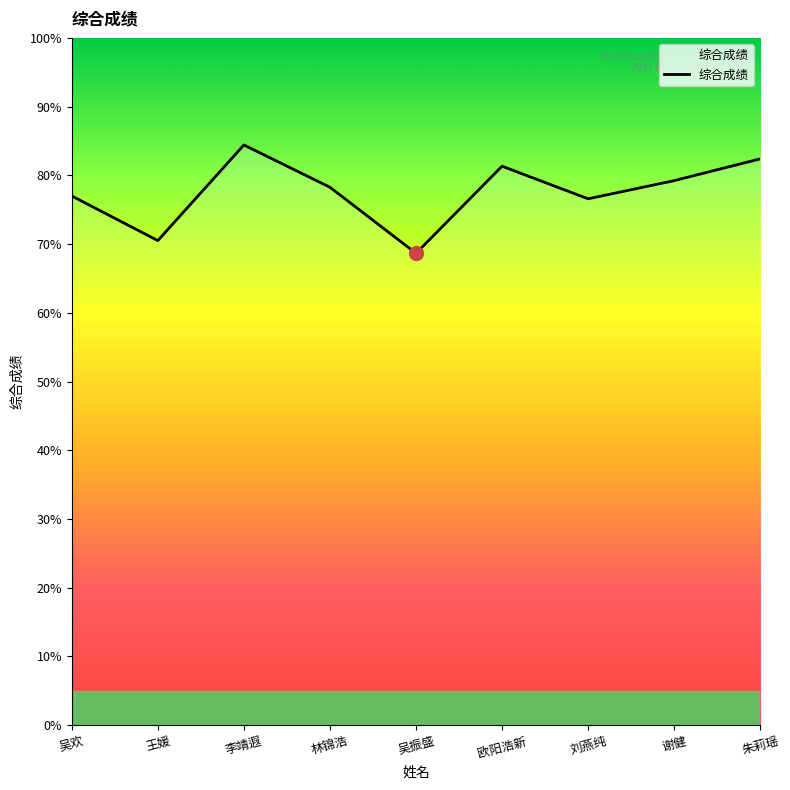

What position from the right is 欧阳浩新?

4